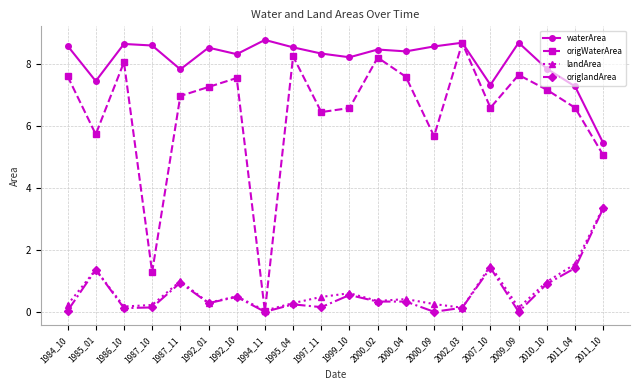

What are all the series names shown in the legend?

waterArea, origWaterArea, landArea, origlandArea